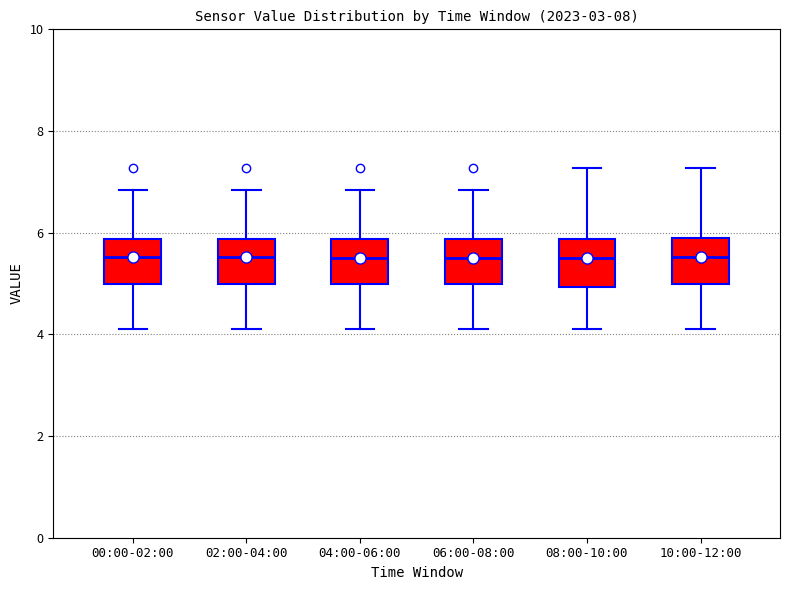

Reading left to right, read every box against the y-axis: the position of its median line, the range the box covers, and the ends of its whiskers. The values are not printed on the chart, so give them approximately, as read against the axis.

00:00-02:00: median 5.6, box 5.0 to 5.8, whiskers 4.2 to 6.8
02:00-04:00: median 5.6, box 5.0 to 5.8, whiskers 4.2 to 6.8
04:00-06:00: median 5.6, box 5.0 to 5.8, whiskers 4.2 to 6.8
06:00-08:00: median 5.6, box 5.0 to 5.8, whiskers 4.2 to 6.8
08:00-10:00: median 5.6, box 5.0 to 5.8, whiskers 4.2 to 7.2
10:00-12:00: median 5.6, box 5.0 to 6.0, whiskers 4.2 to 7.2